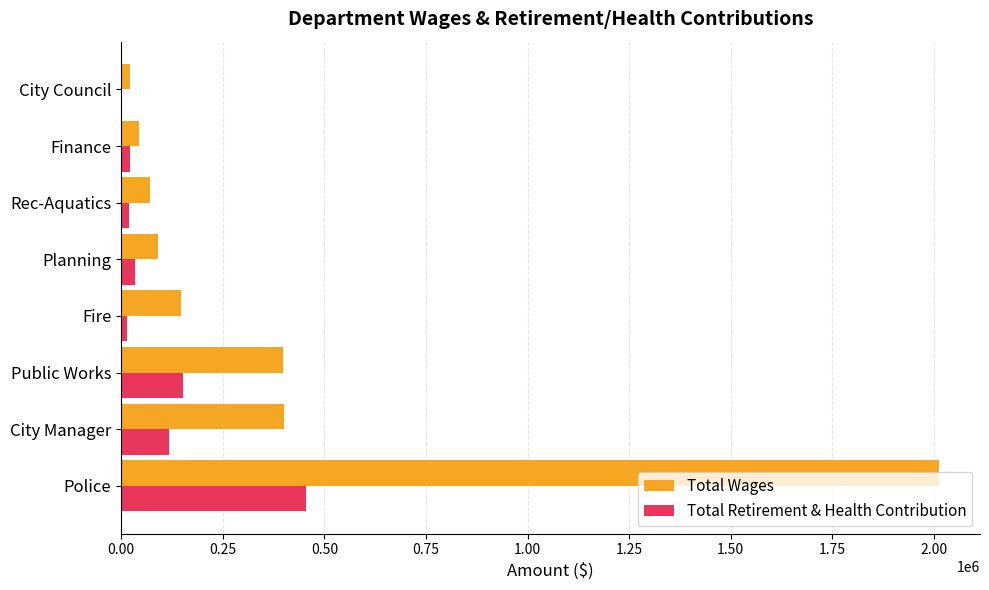

What is the sum of all Total Retirement & Health Contribution values?

815727